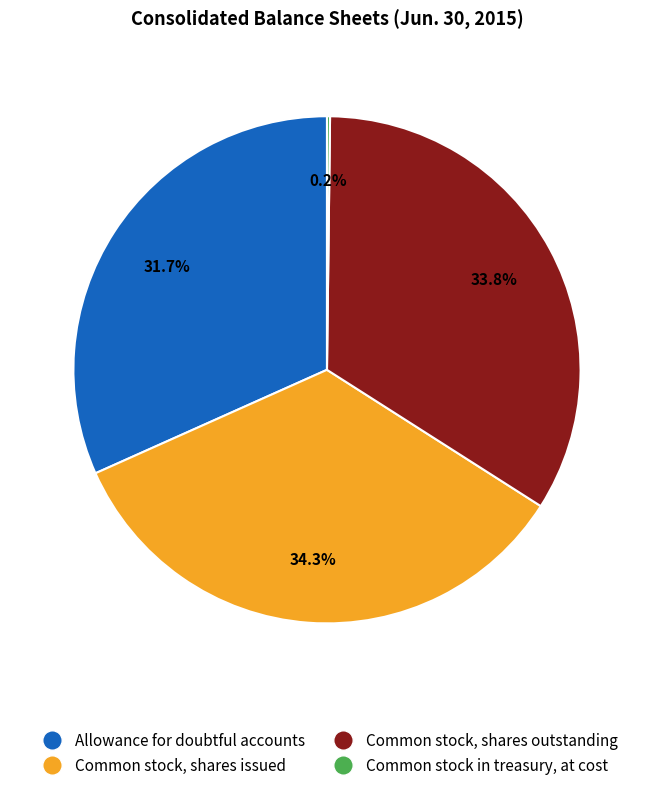

Is it true that Allowance for doubtful accounts is 32% of the pie?

True